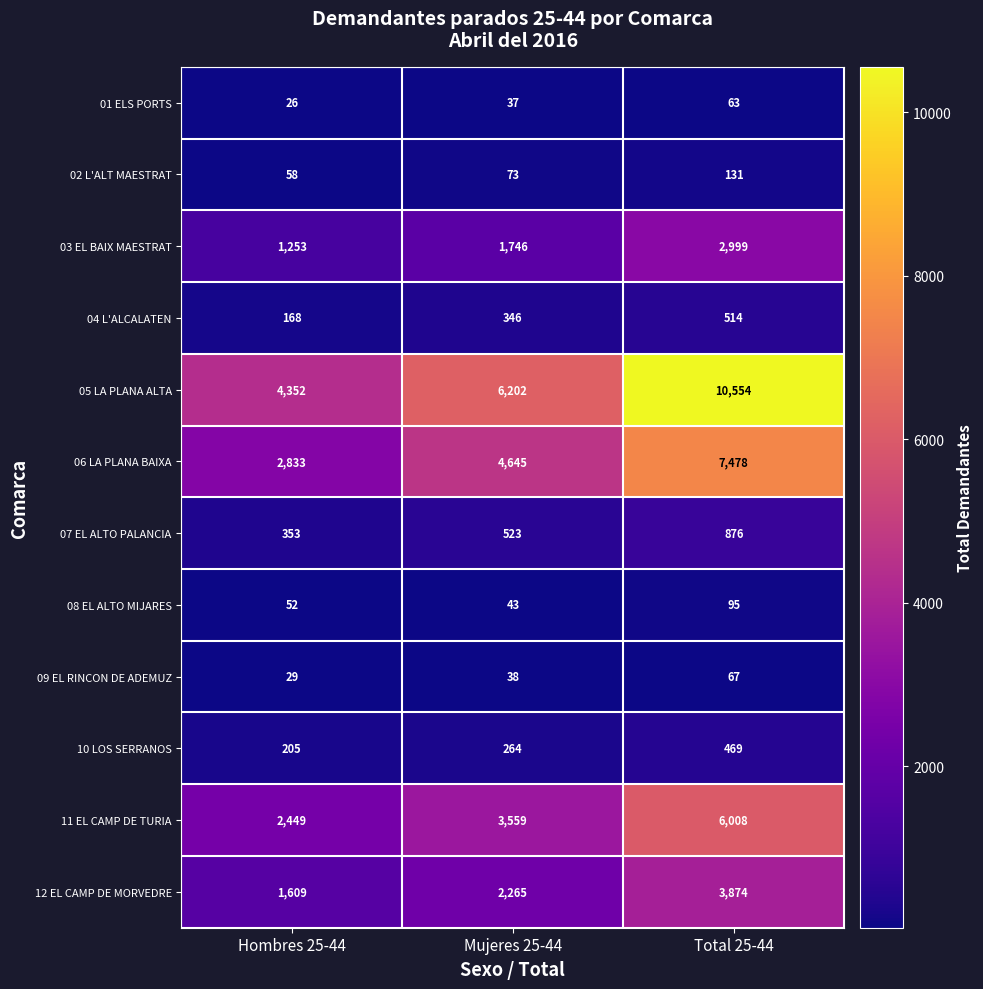

Count the number of categories in the chart.

3